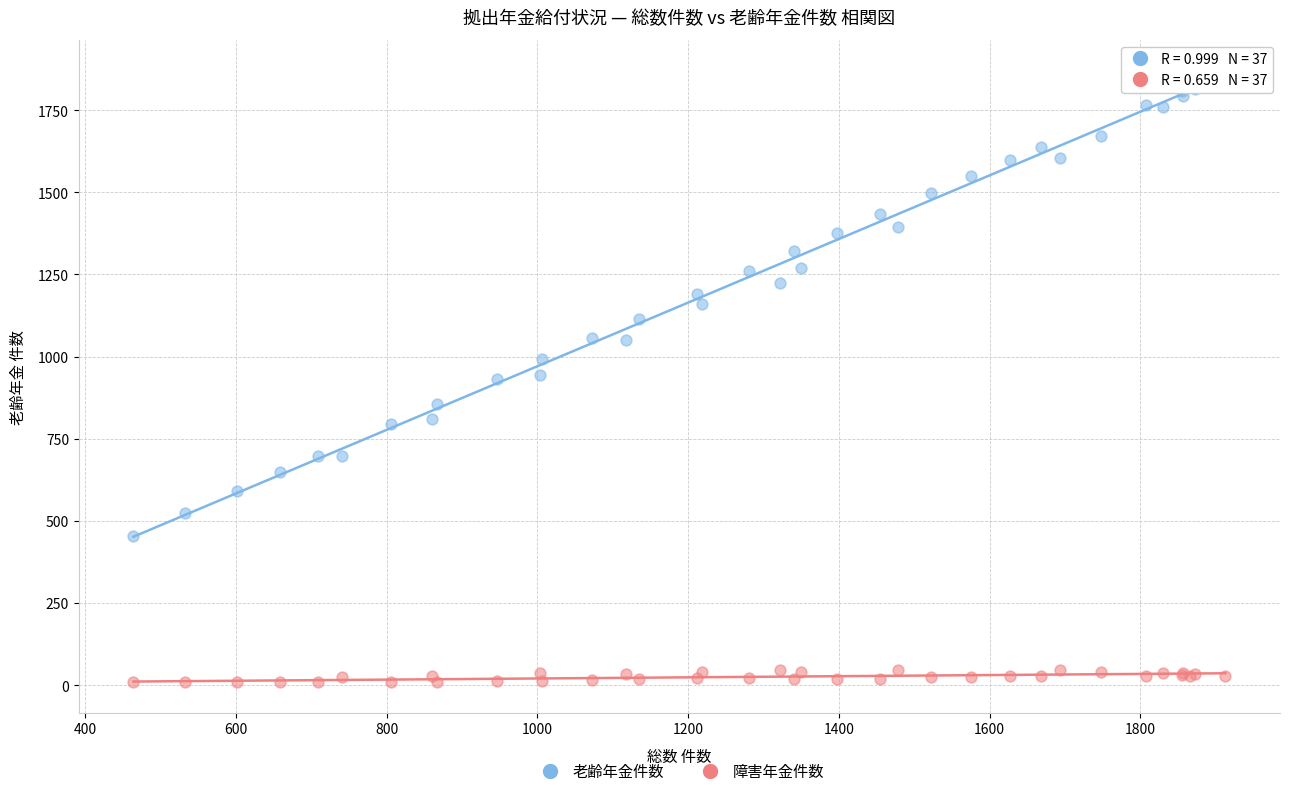

Which series contains the highest Y value?

老齢年金件数